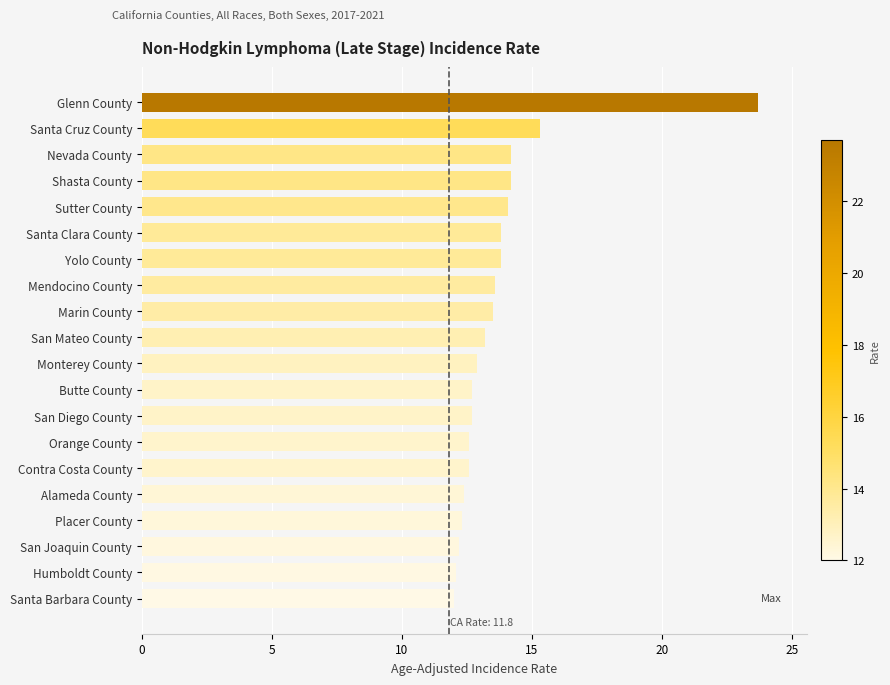

What is the greatest value displayed?

23.7